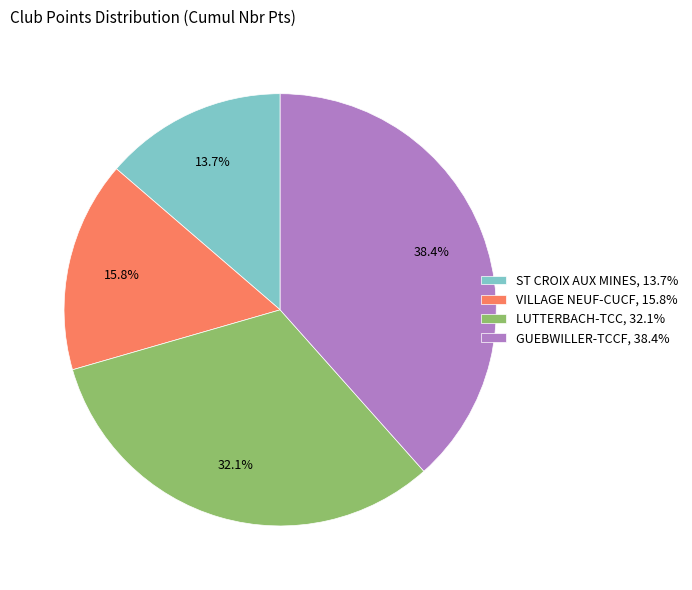

Count the number of slices in the pie.

4